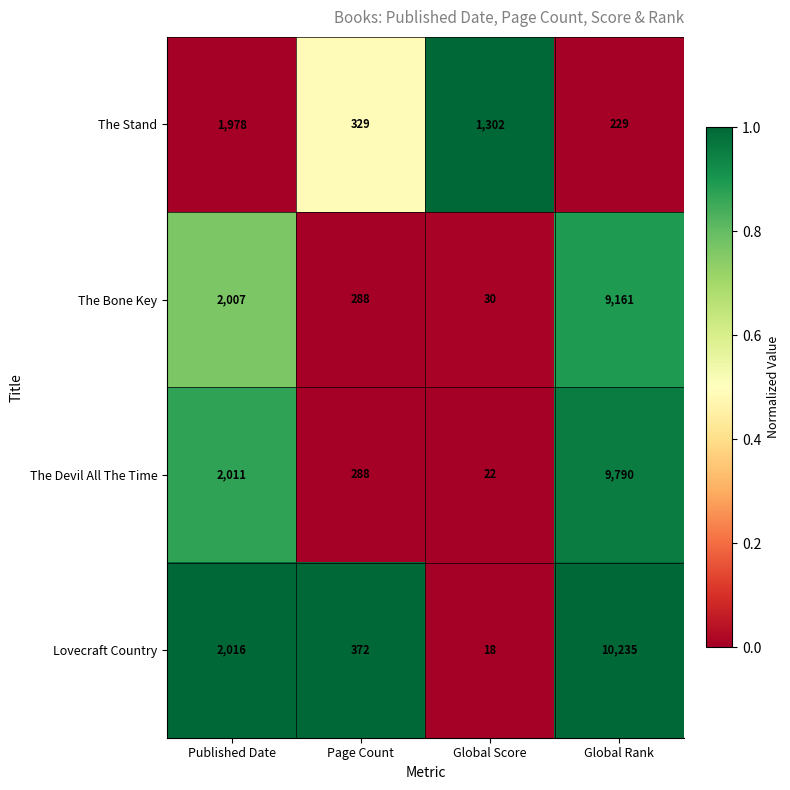

Reading left to right, list all the values displayed in this chart.

The Stand: Published Date=1978	Page Count=329	Global Score=1302	Global Rank=229
The Bone Key: Published Date=2007	Page Count=288	Global Score=30	Global Rank=9161
The Devil All The Time: Published Date=2011	Page Count=288	Global Score=22	Global Rank=9790
Lovecraft Country: Published Date=2016	Page Count=372	Global Score=18	Global Rank=10235